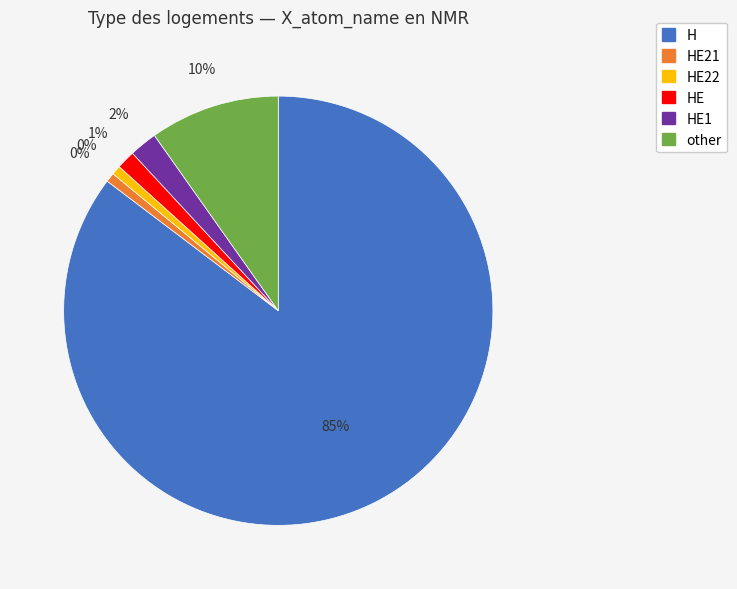

To the nearest percent, what is the combined percentage of HE and HE1?

3%